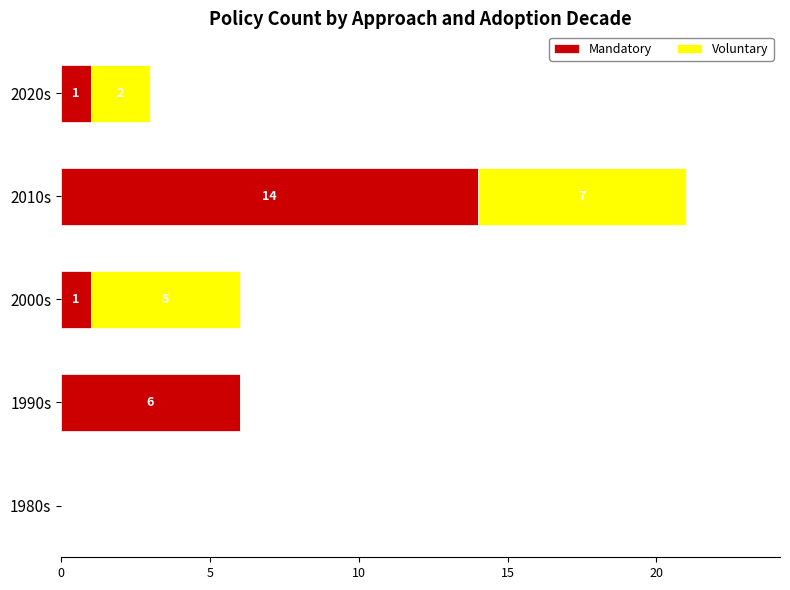

What is the sum of the Mandatory values at 2010s and 2020s?

15